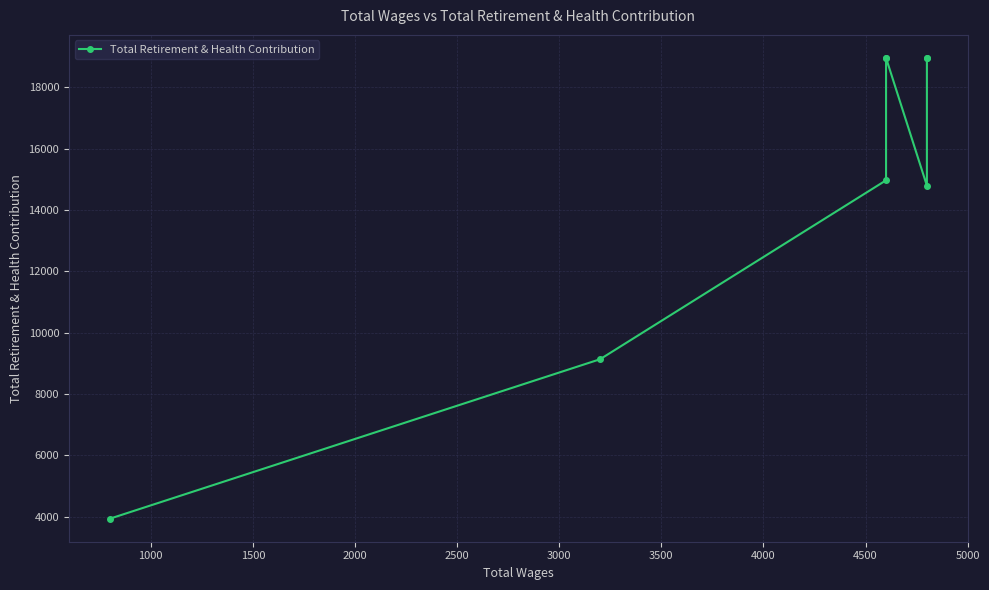

What is the ratio of the value at 4000 to the value at 3000?

0.3